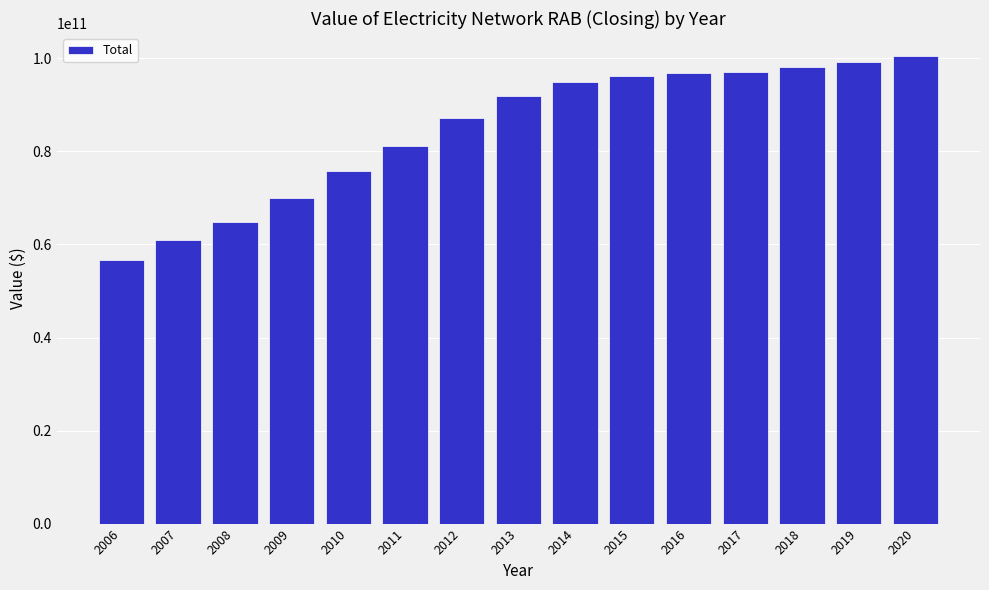

What is the minimum value shown in the chart?

56577046772.3